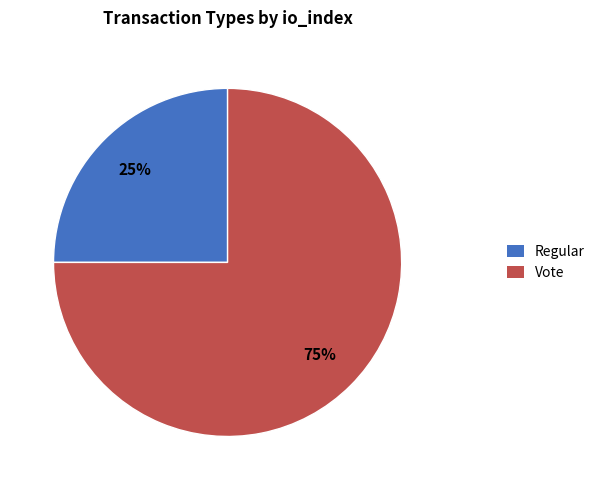

Is it true that Regular is 25% of the pie?

True